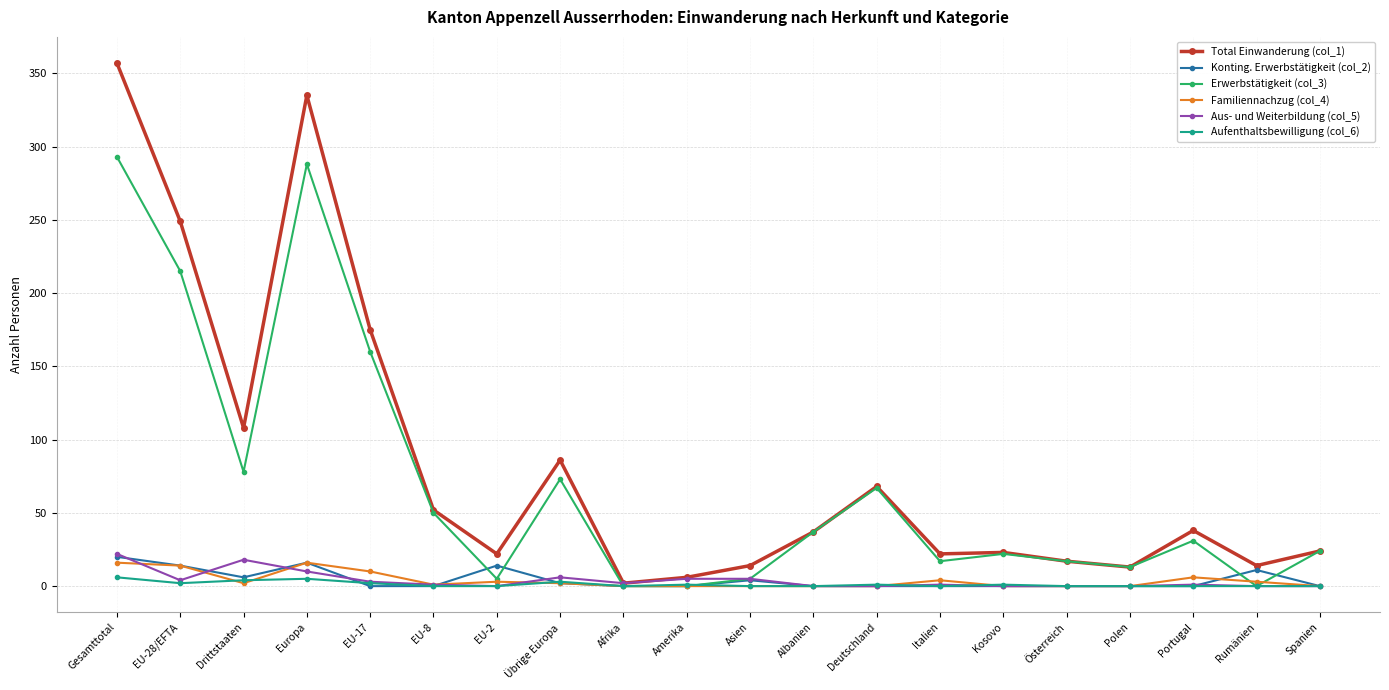

Which series changed the most between Übrige Europa and Amerika?

Total Einwanderung (col_1)